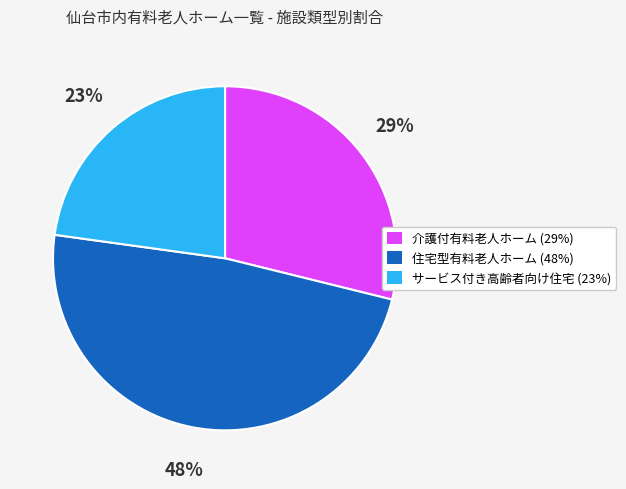

Is there any slice that represents more than half of the pie?

No